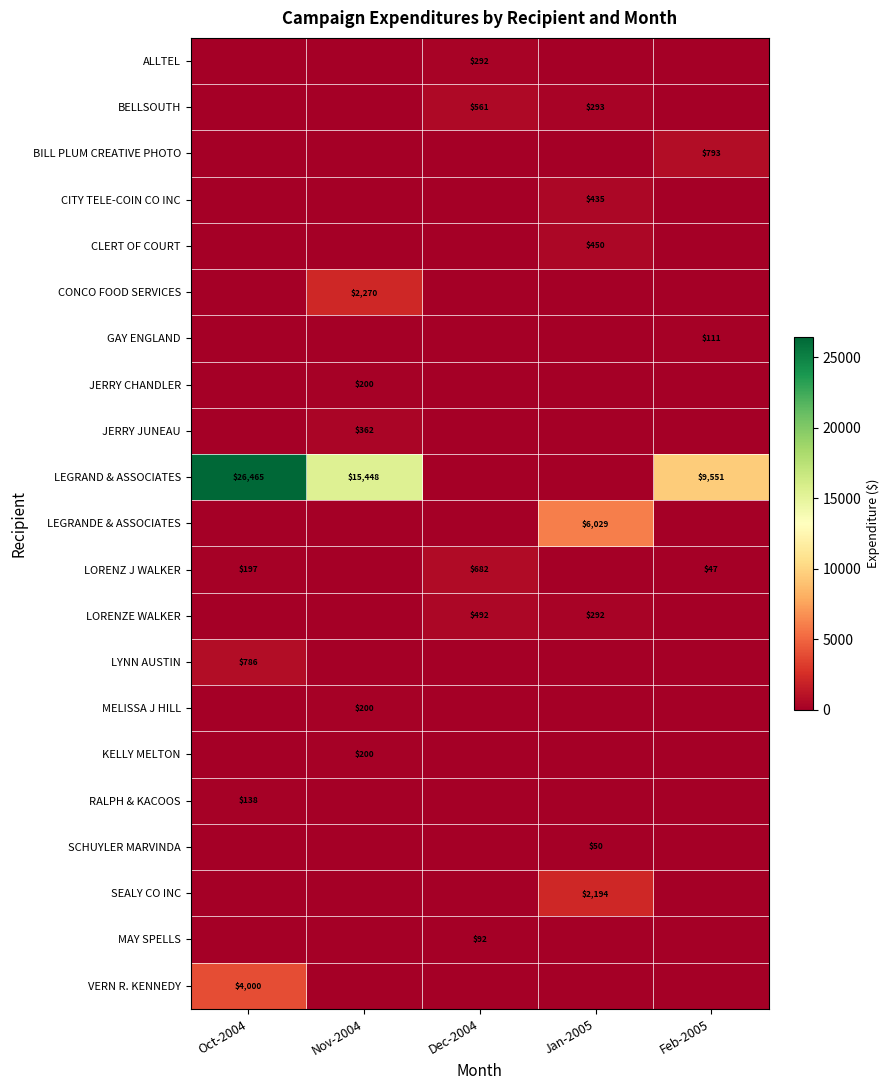

The LORENZ J WALKER series shows 470 at Dec-2004. True or false?

False